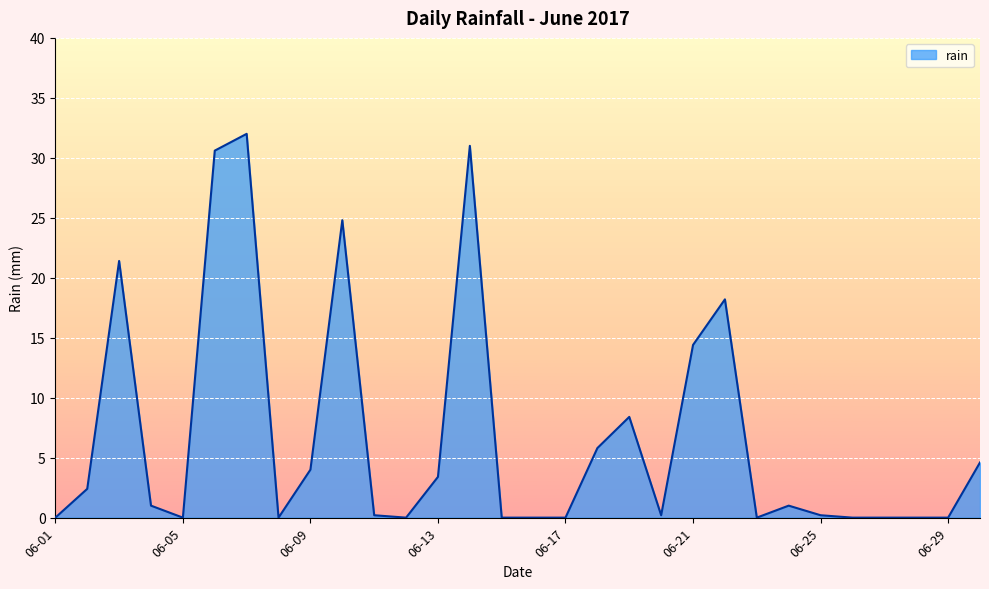

What is the difference between the maximum and minimum values?

32.0